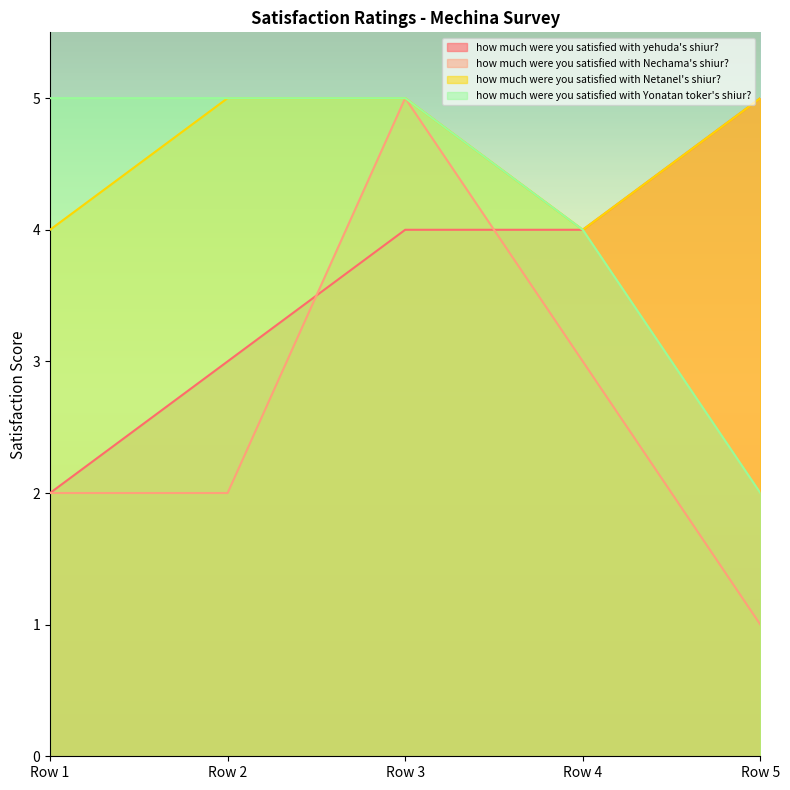

What is the difference between the maximum and minimum values in the how much were you satisfied with Nechama's shiur? series?

4